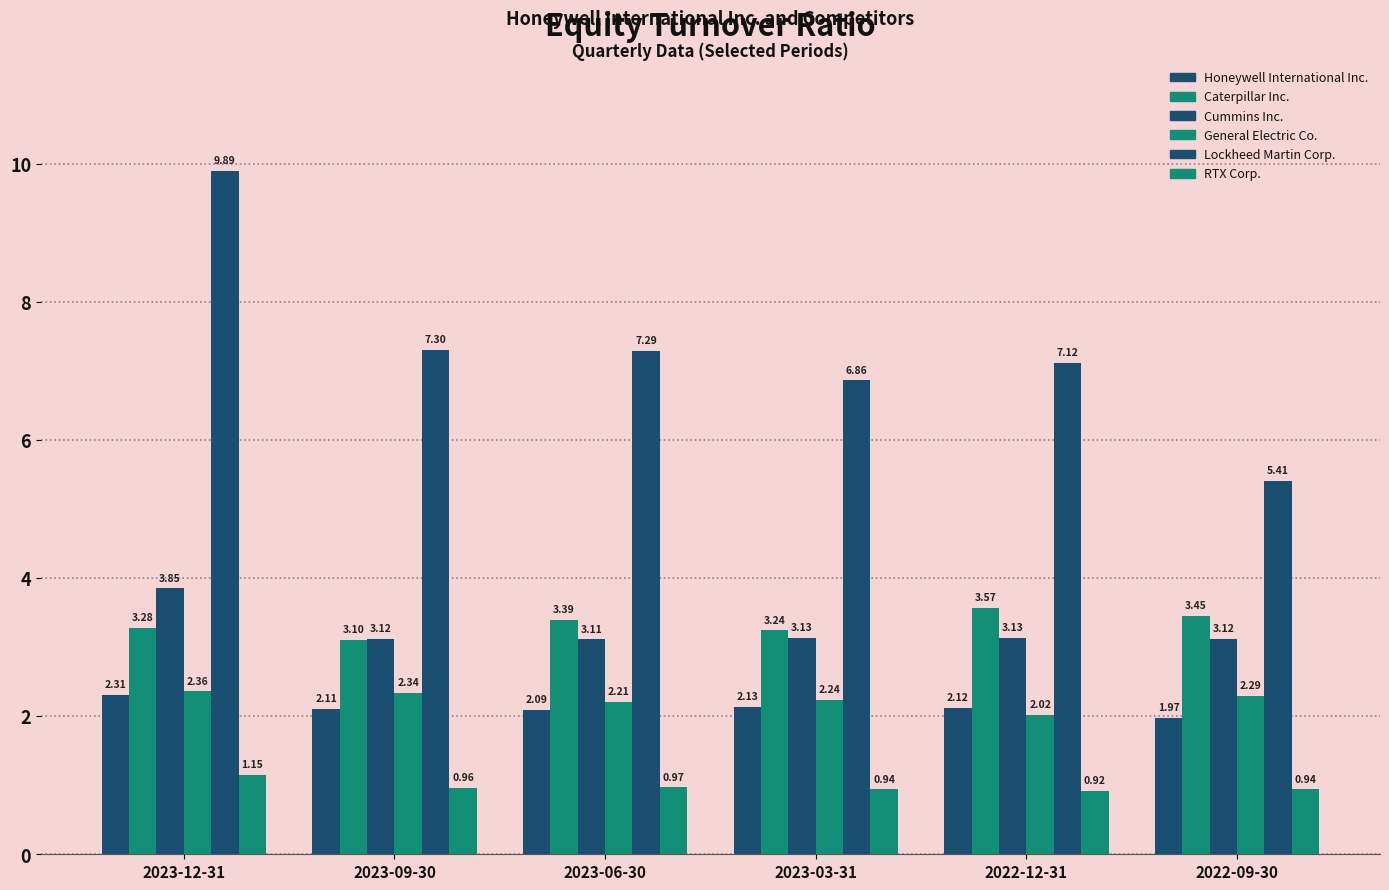

How many groups of bars are there?

6